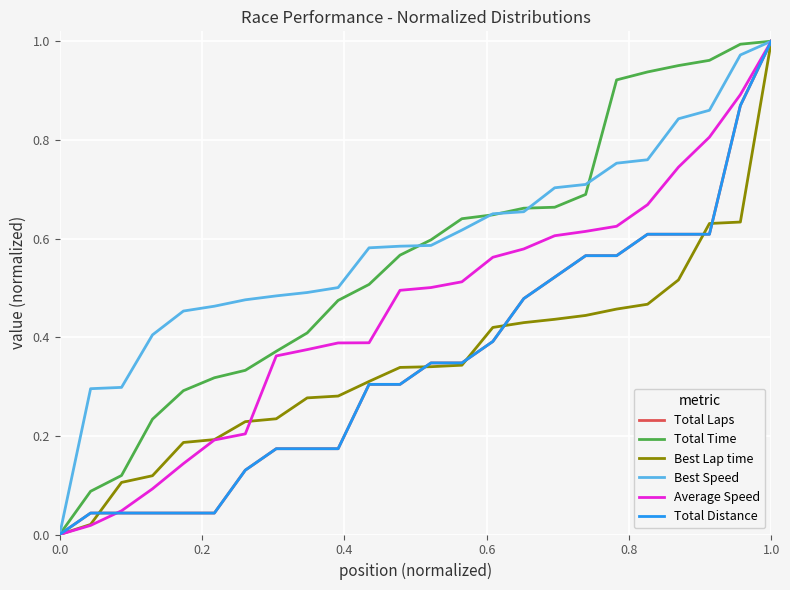

Does the chart display data point markers on the line(s)?

No